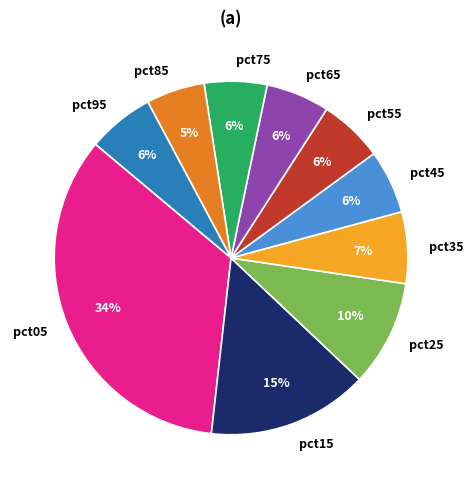

How many slices are in this pie chart?

10